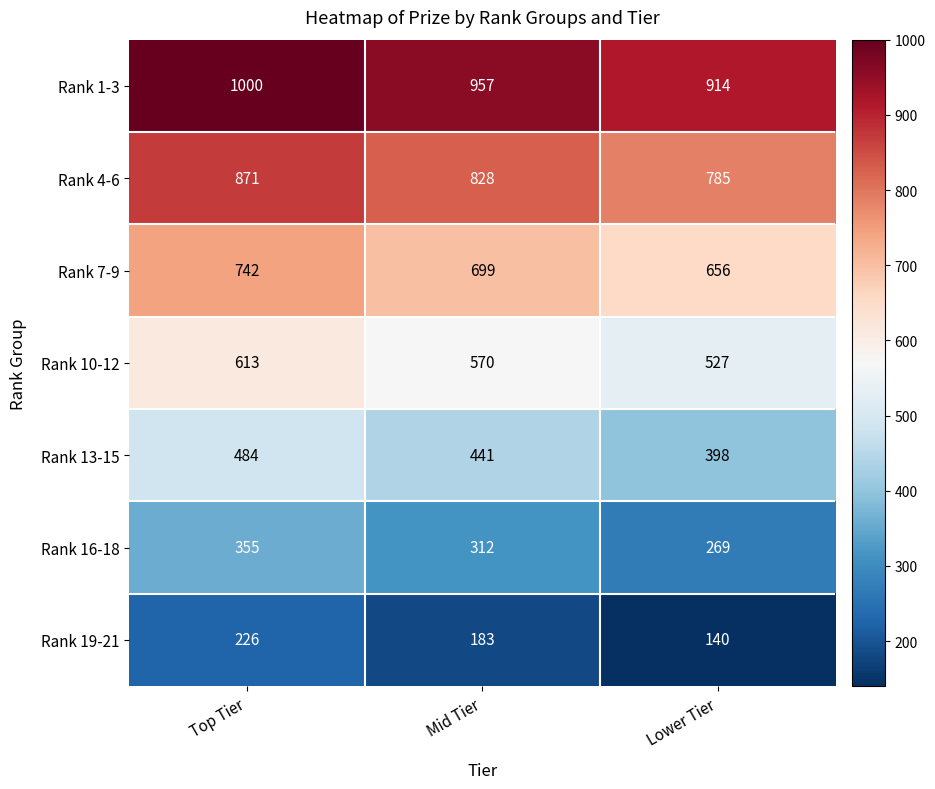

Which series has the largest total across all categories?

Rank 1-3